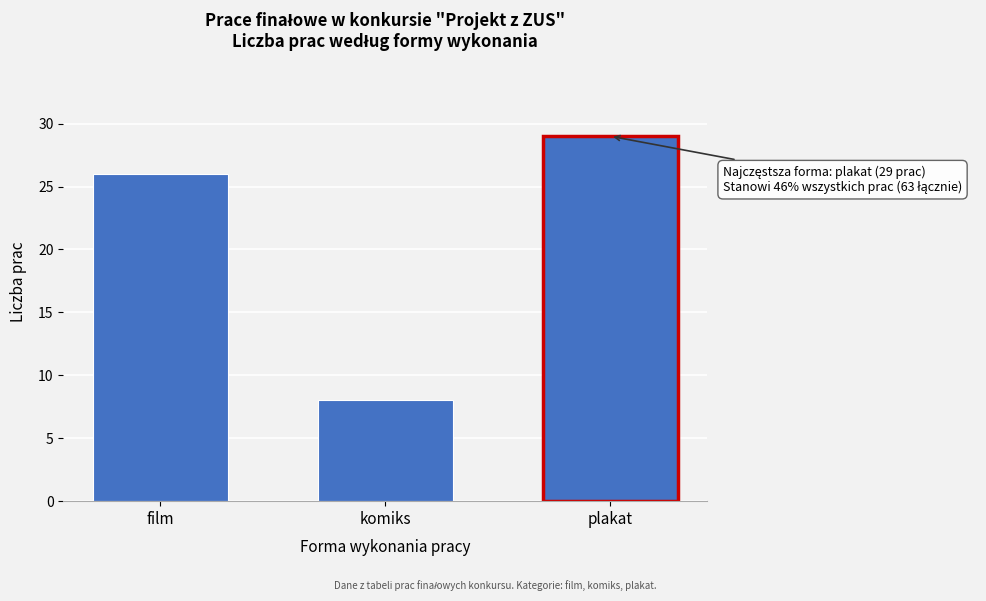

Reading right to left, transcribe all the data shown in this chart.

29	8	26